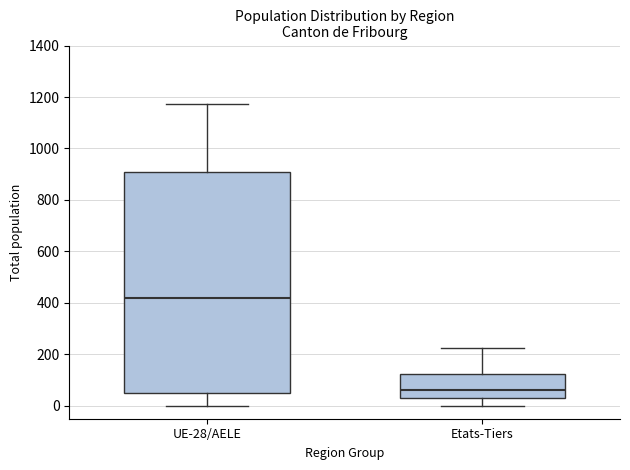

Where is the lower edge of the box for Etats-Tiers on the y-axis? The values are not printed on the chart, so give them approximately, as read against the axis.

40